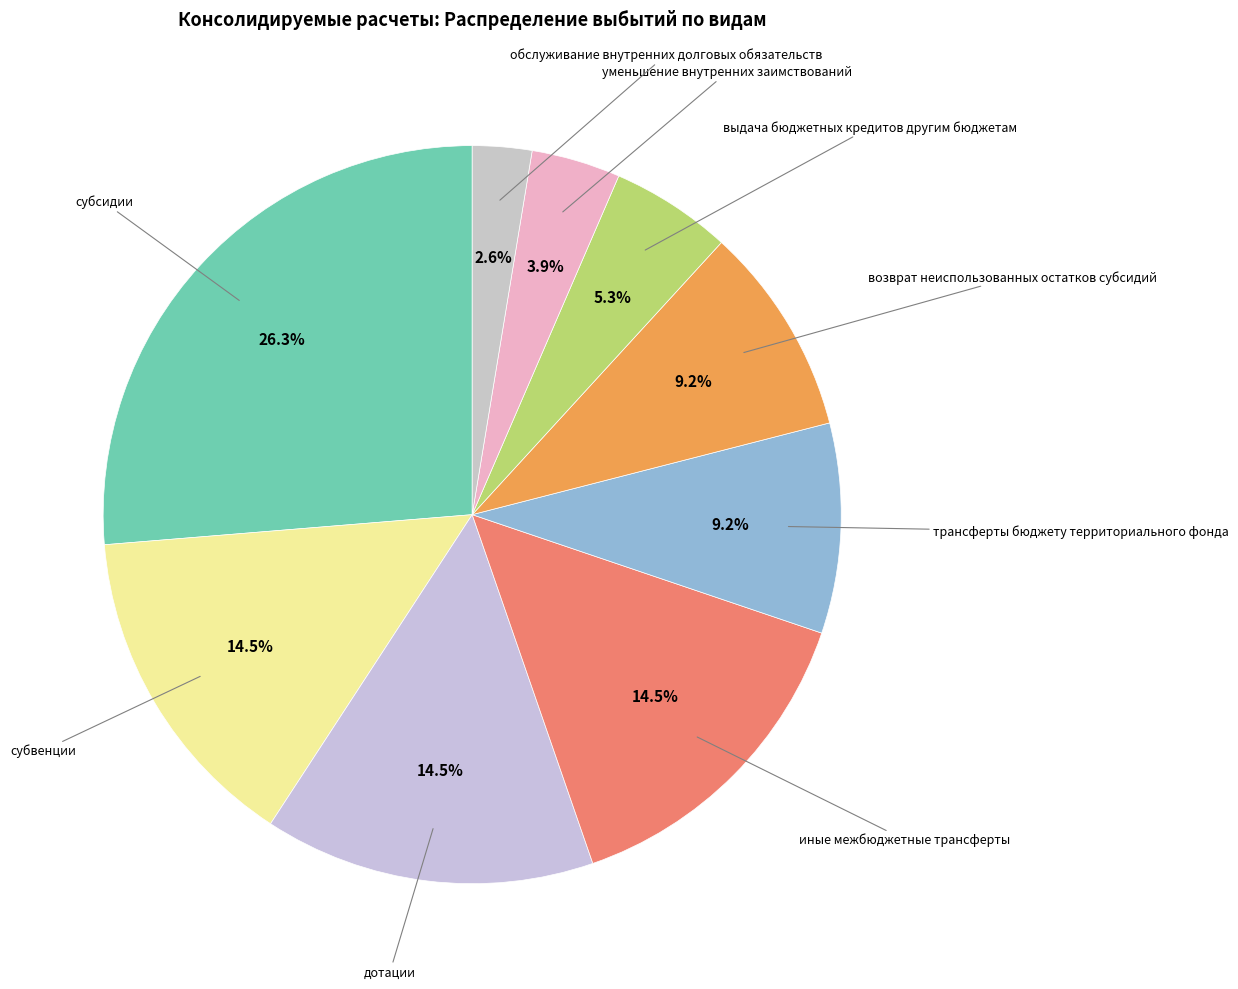

Which slice is the smallest?

обслуживание внутренних долговых обязательств